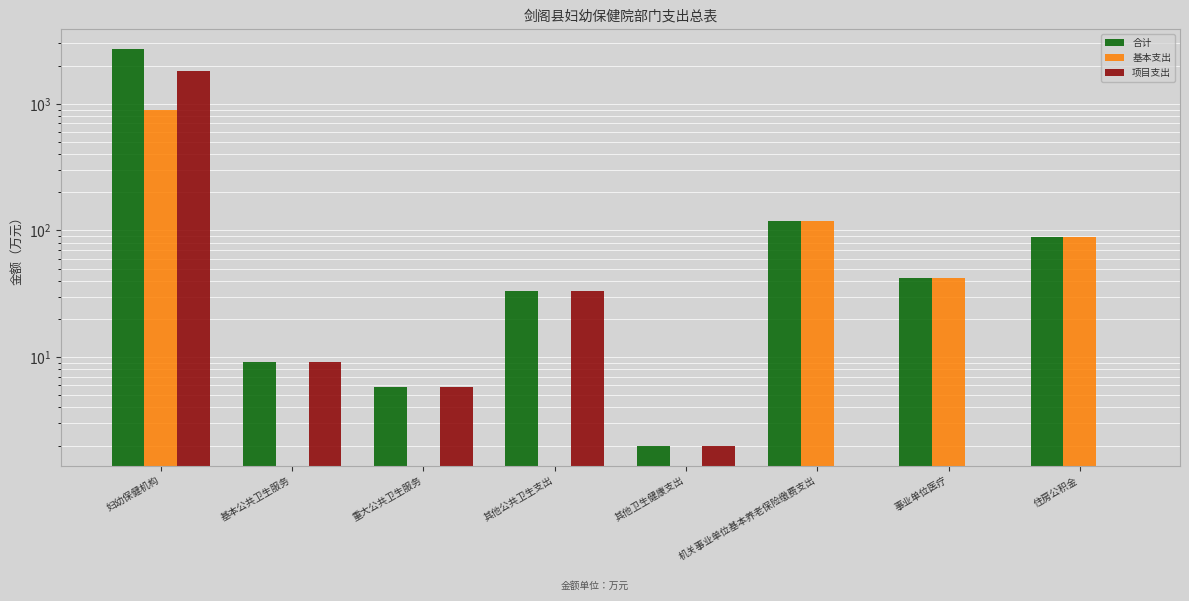

What is the sum of all 合计 values?

3004.6